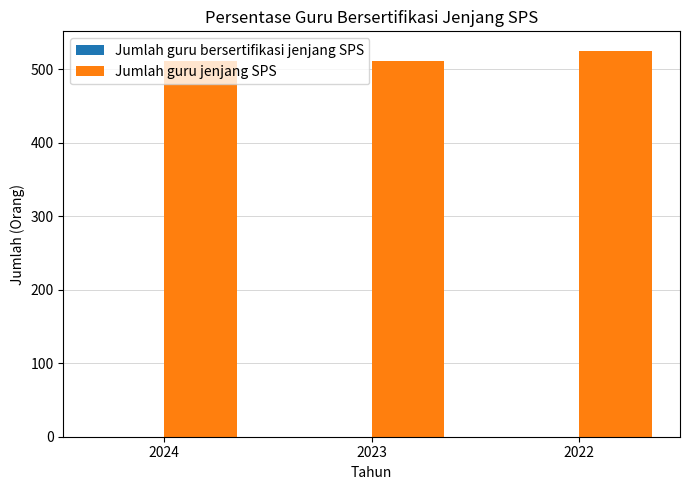

The value at 2023 is 511. True or false?

True